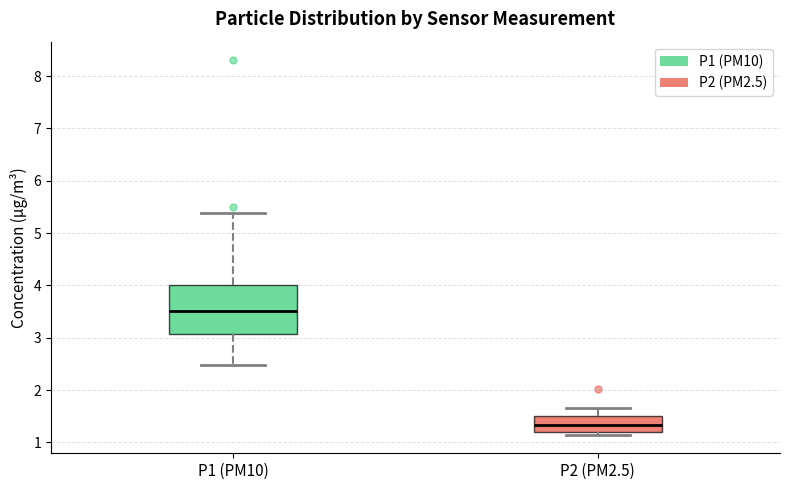

Where does the median line of the box for P1 (PM10) sit on the y-axis? The values are not printed on the chart, so give them approximately, as read against the axis.

3.5